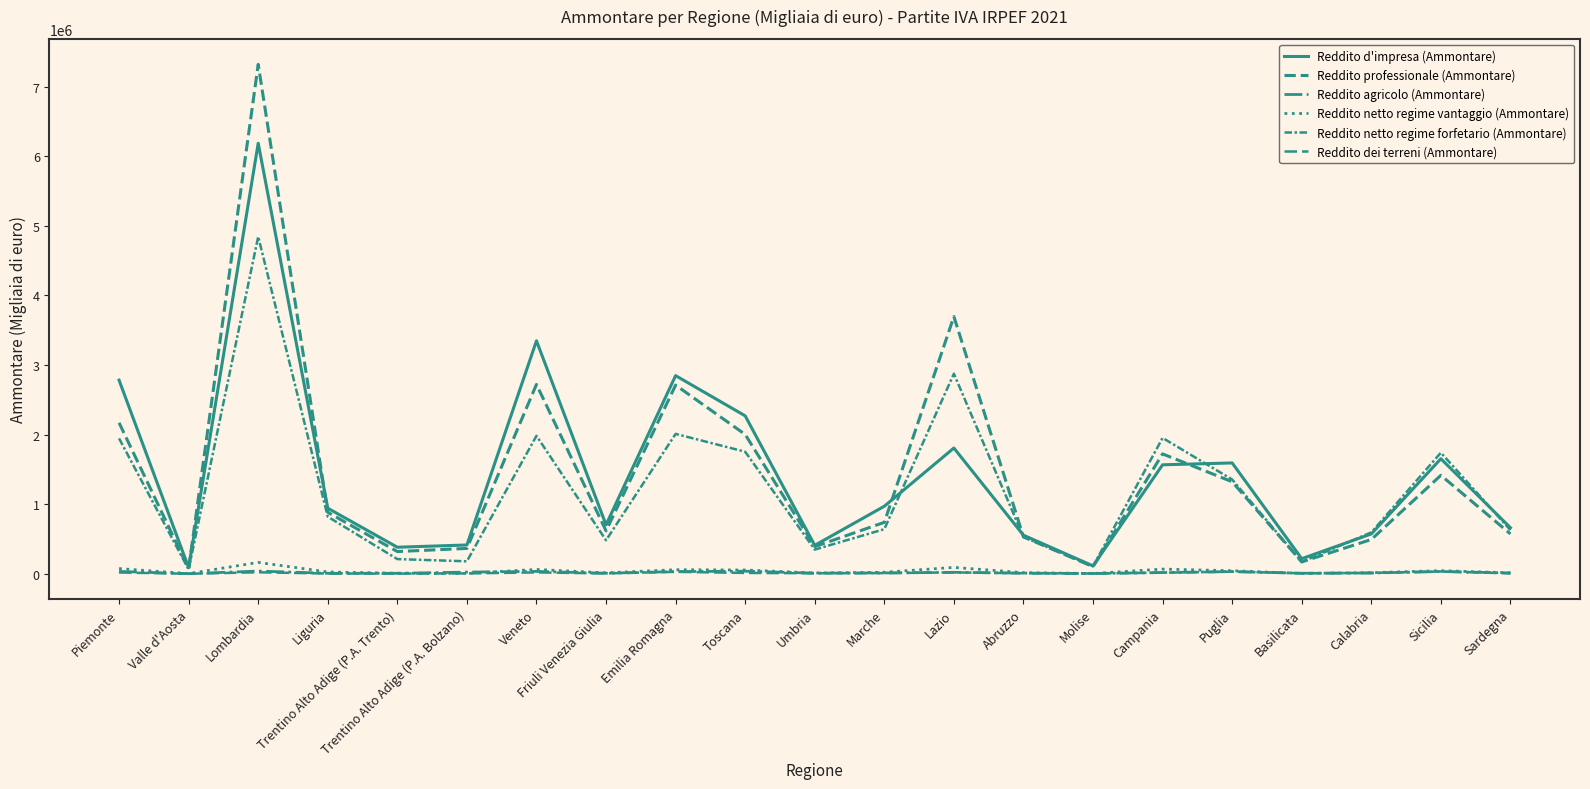

What is the label of the 7th point from the right?

Molise